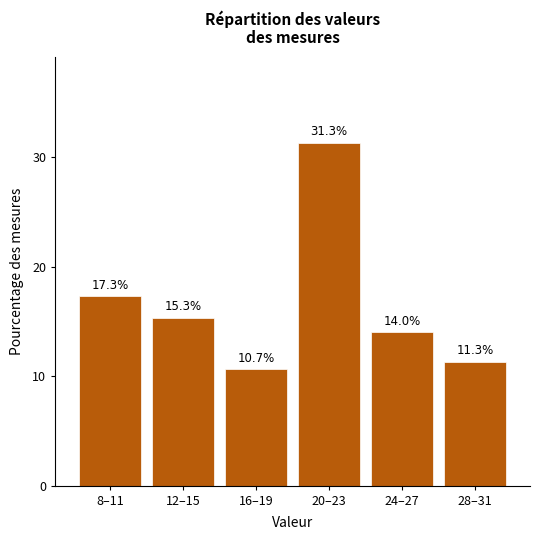

Reading left to right, transcribe all the data shown in this chart.

8–11=17.3	12–15=15.3	16–19=10.7	20–23=31.3	24–27=14.0	28–31=11.3